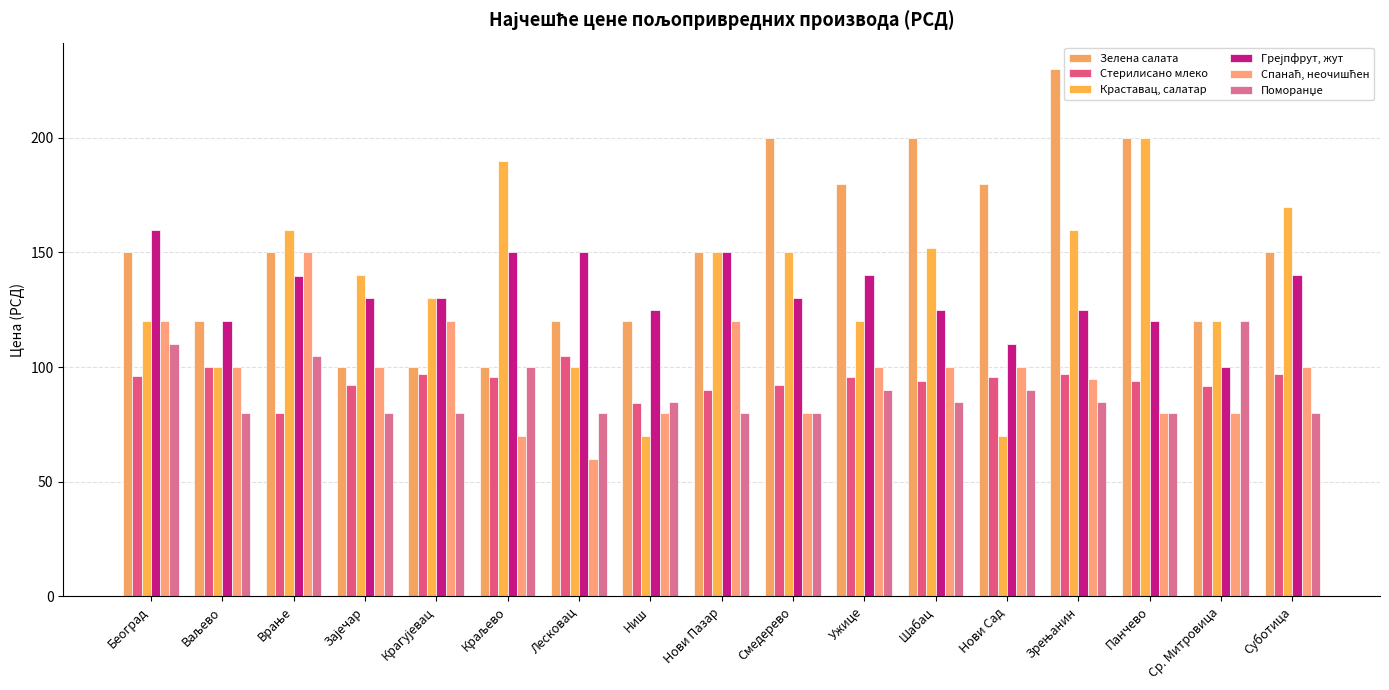

Does the chart contain stacked bars?

No